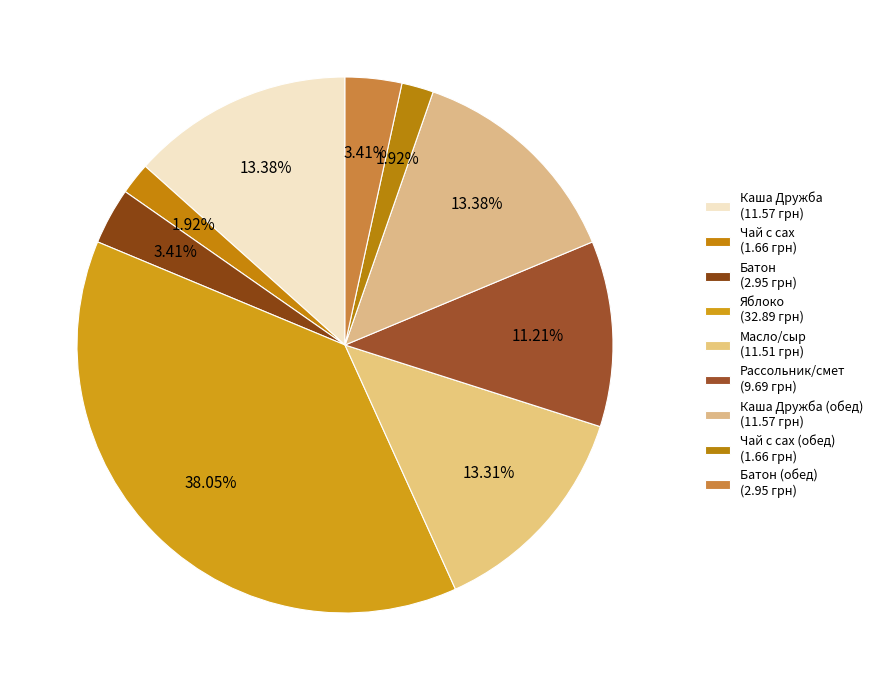

What is the largest slice in the pie chart?

Яблоко